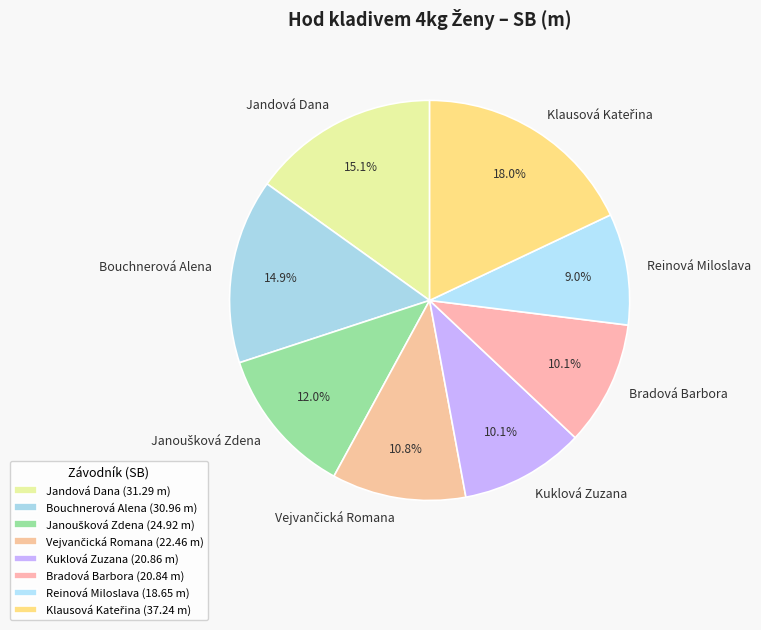

Is there a majority slice in this chart?

No